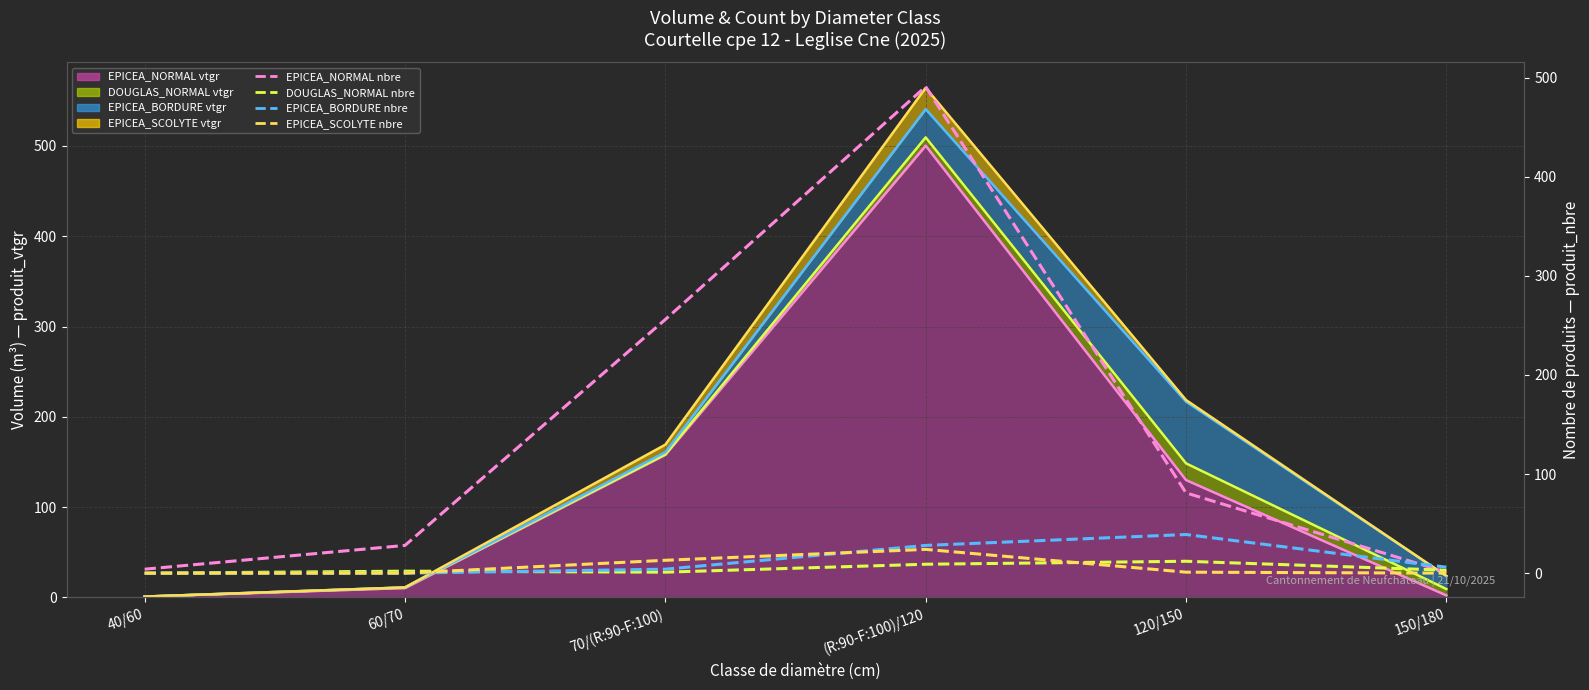

The value of EPICEA_SCOLYTE (produit_nbre) at 60/70 is 0. True or false?

True